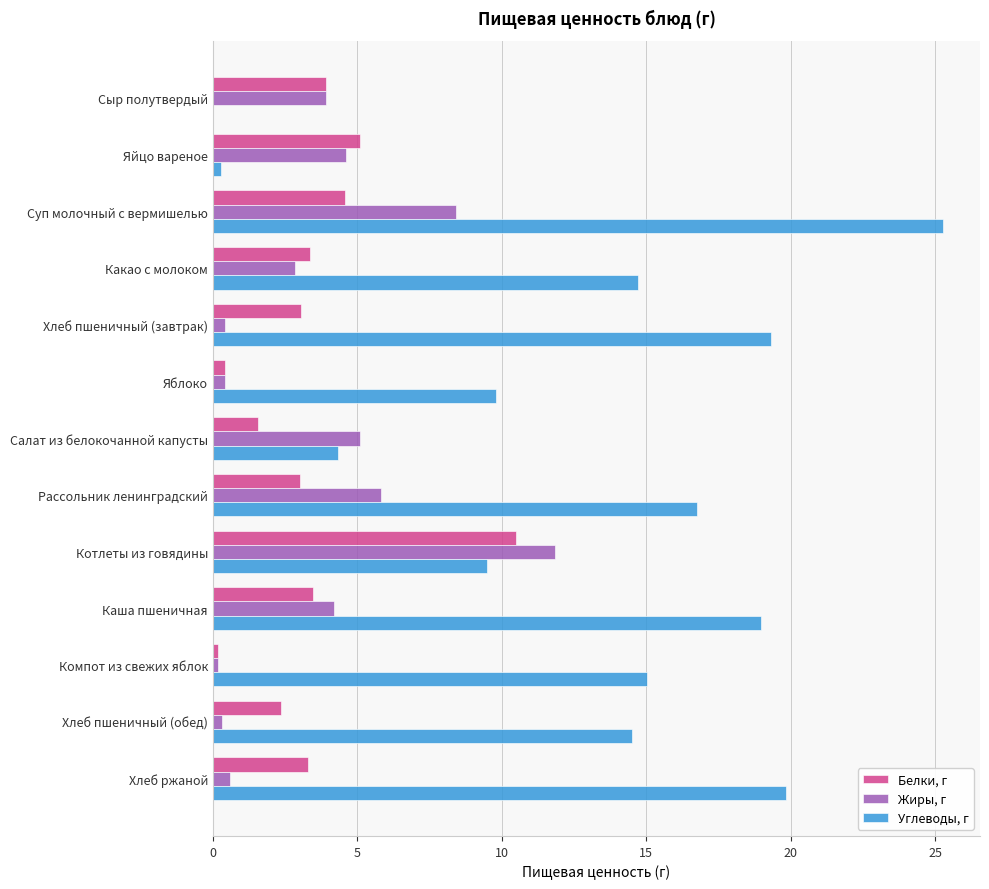

Which category has the highest value in the Углеводы, г series?

Суп молочный с вермишелью